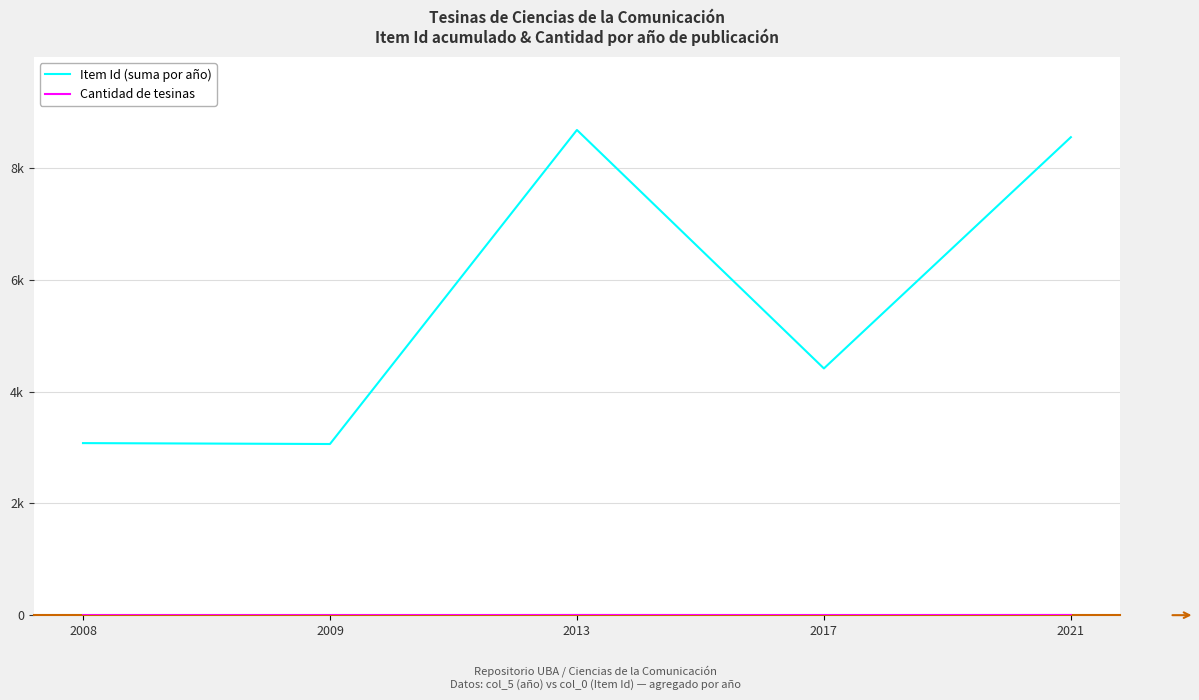

Does the chart have visible grid lines?

Yes